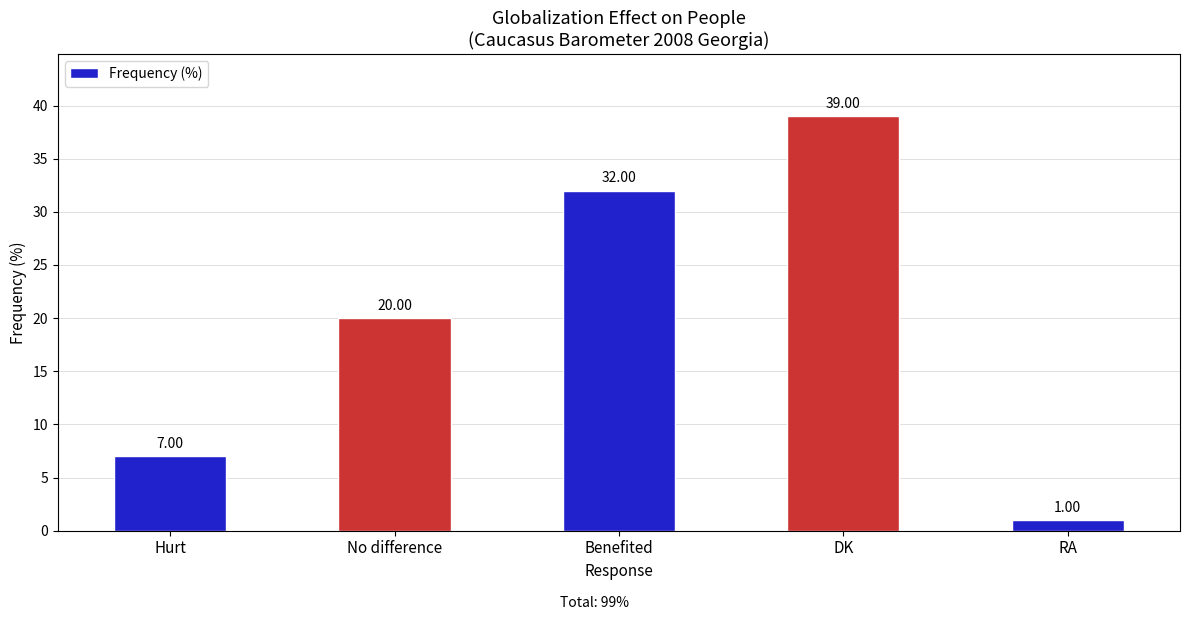

At which label is the value closest to 20?

No difference